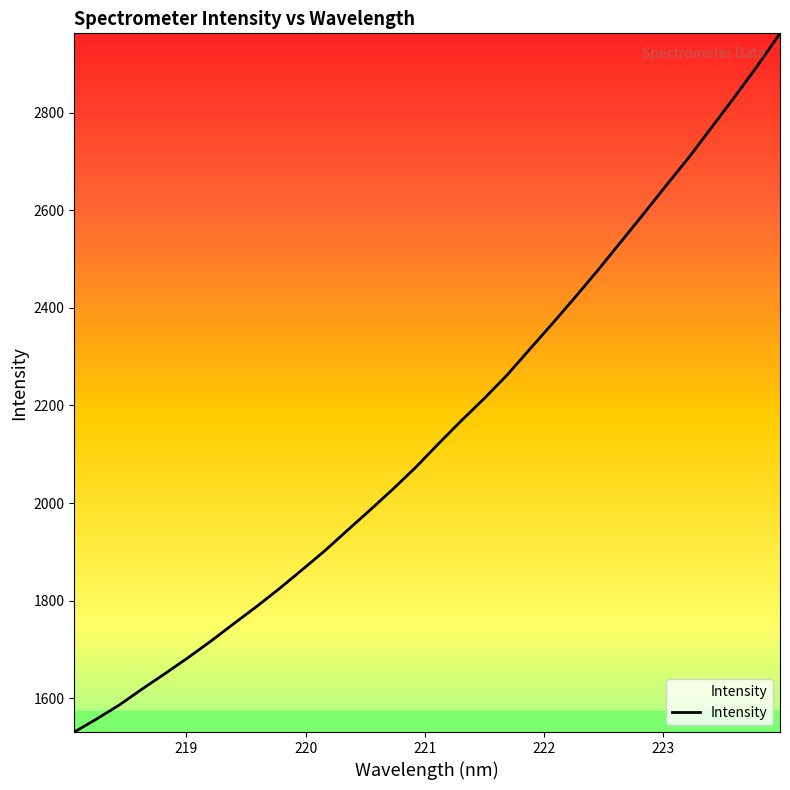

How many lines are shown in the chart?

1